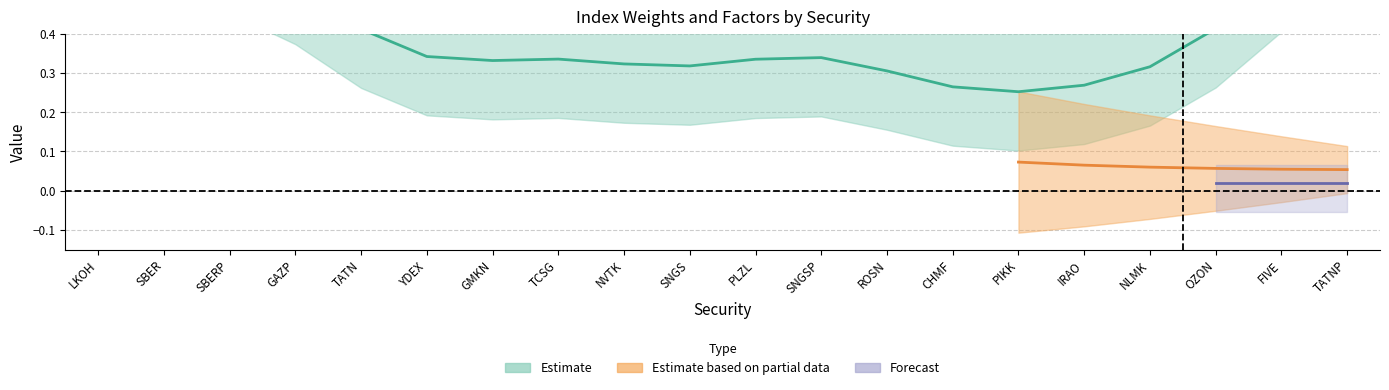

The value of weight at FIVE is 0.0. True or false?

False